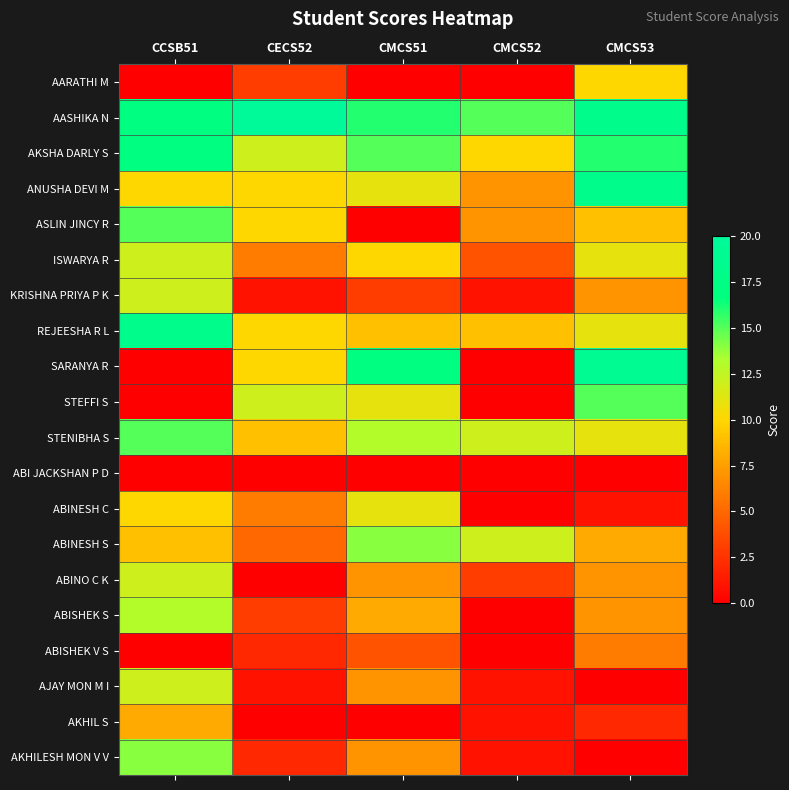

Which series changed the most between CCSB51 and CMCS53?

SARANYA R